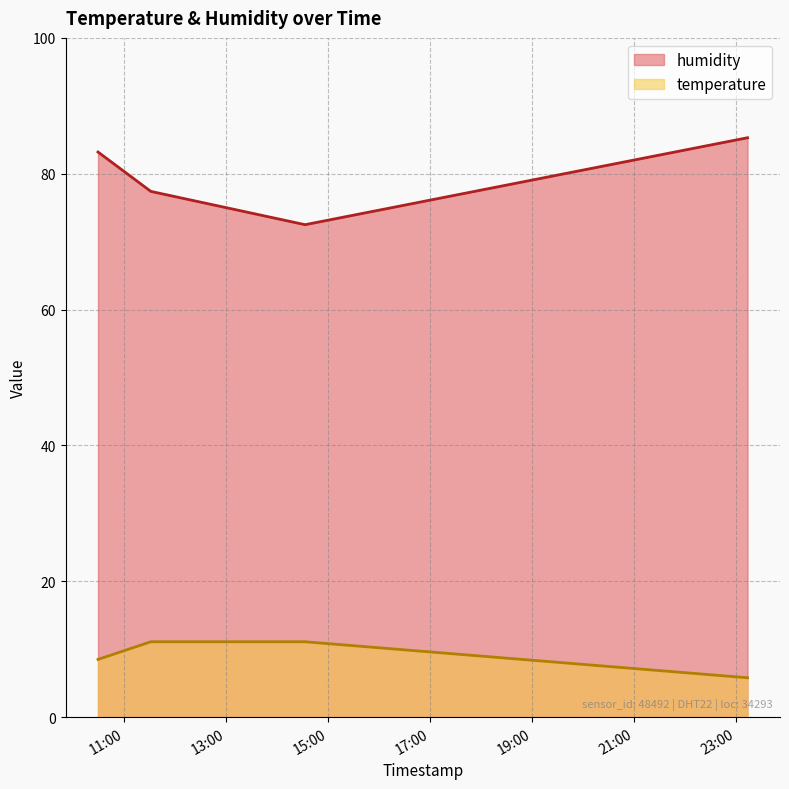

Which category has the highest value in the temperature series?

2024-01-30T11:31:02